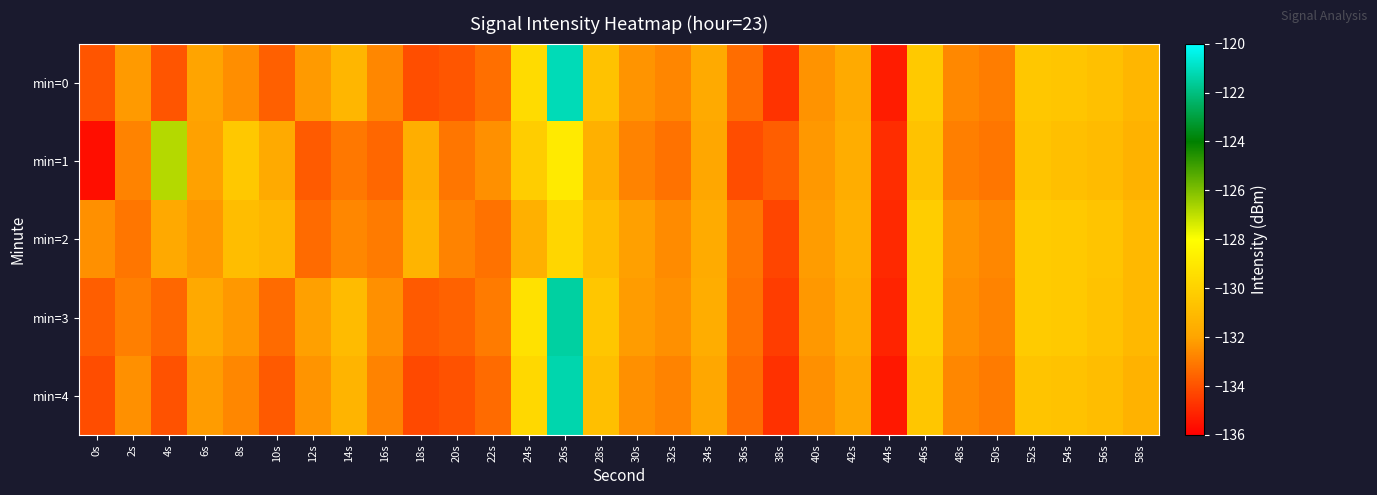

What is the total value across all series at 24s?

-650.3